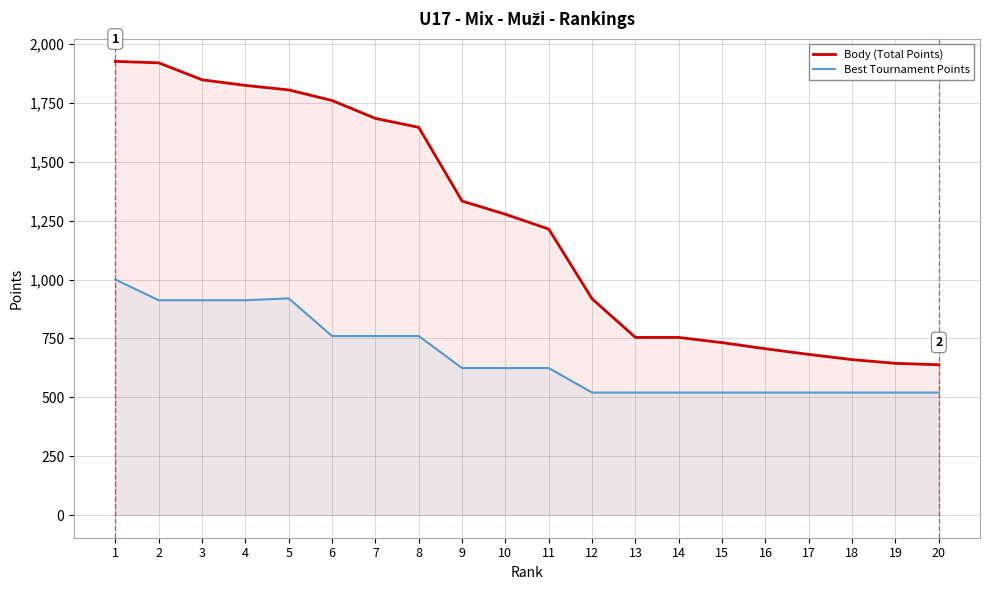

How many data points in Best Tournament Points are less than 624?

9